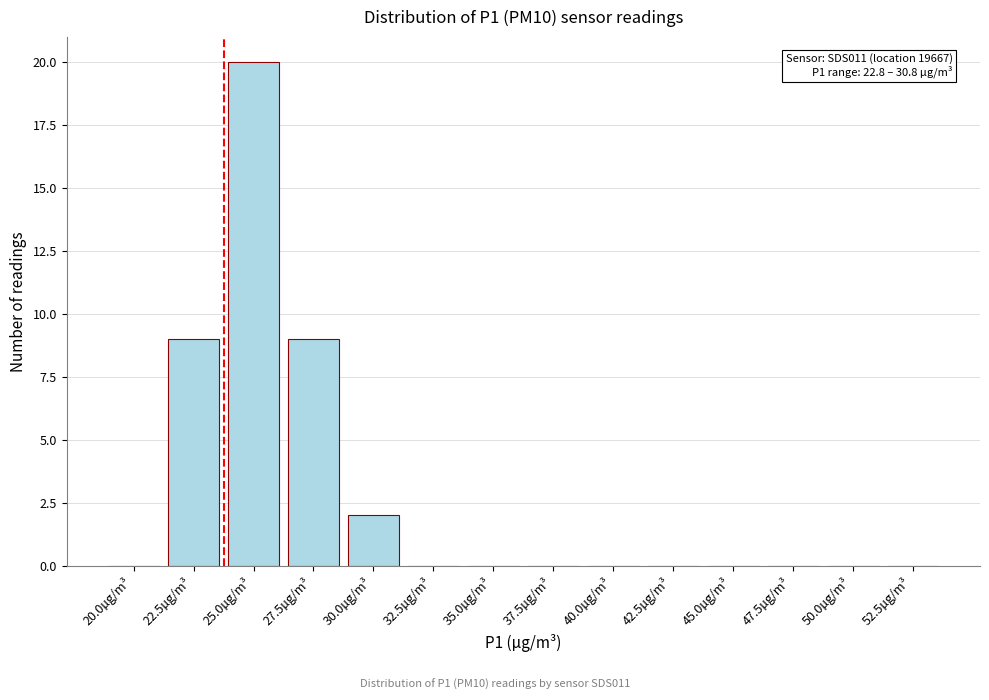

Reading right to left, transcribe all the data shown in this chart.

52.5µg/m³=0	50.0µg/m³=0	47.5µg/m³=0	45.0µg/m³=0	42.5µg/m³=0	40.0µg/m³=0	37.5µg/m³=0	35.0µg/m³=0	32.5µg/m³=0	30.0µg/m³=2	27.5µg/m³=9	25.0µg/m³=20	22.5µg/m³=9	20.0µg/m³=0